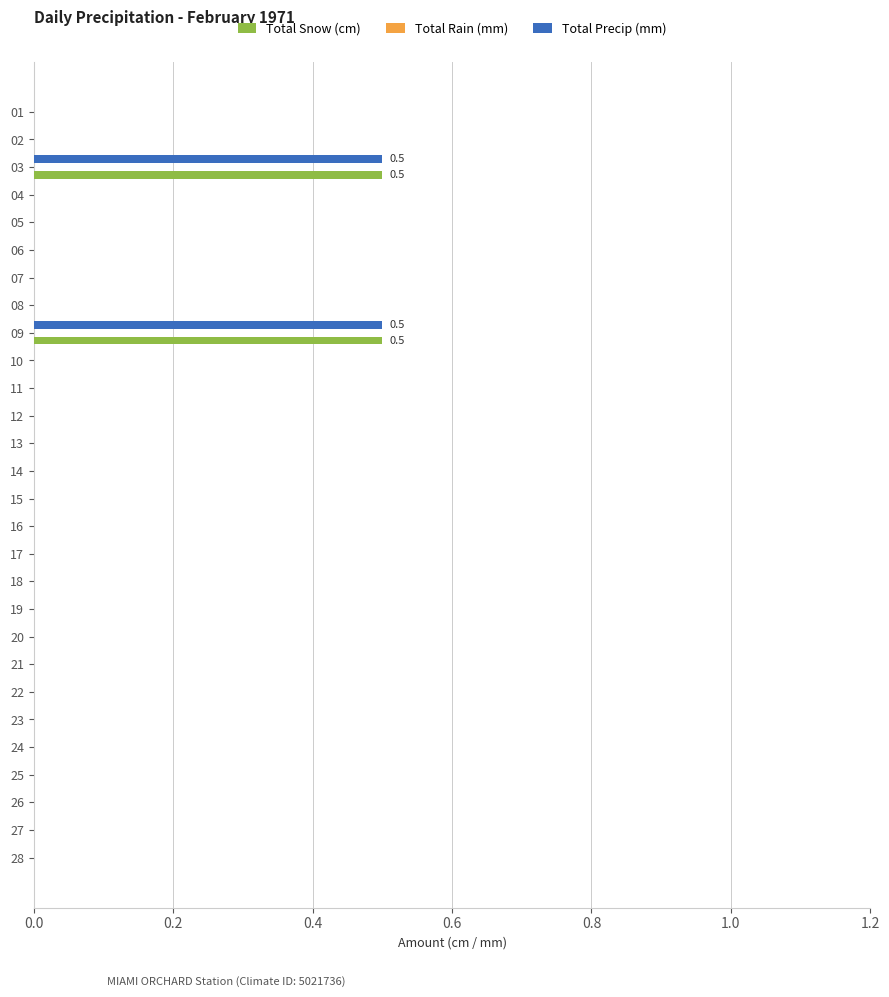

What is the highest value of the Total Snow (cm) series?

0.5